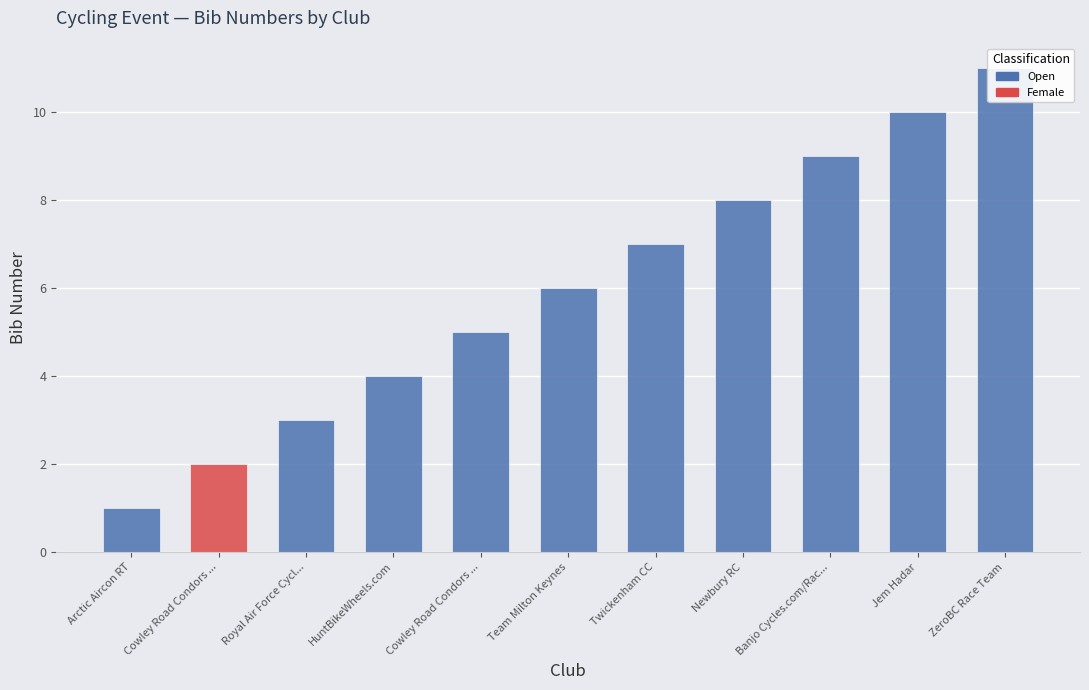

What is the difference between the second highest and minimum values?

9